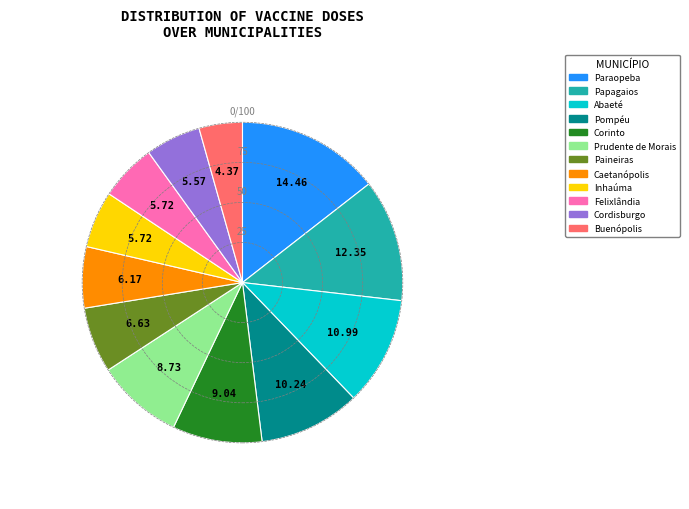

Does any single category account for the majority?

No